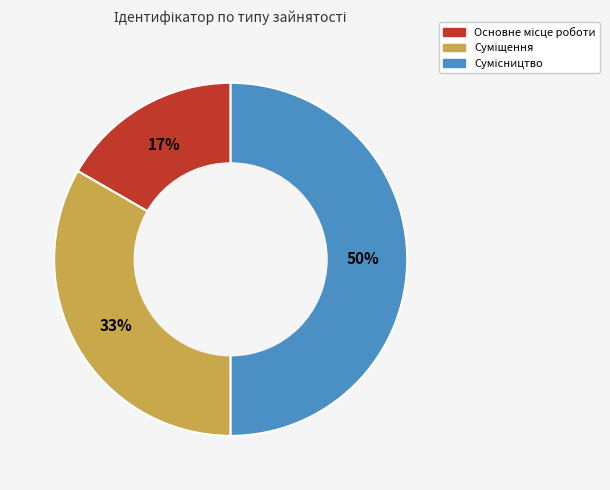

To the nearest percent, what is the difference between the largest and smallest slice percentages?

33%